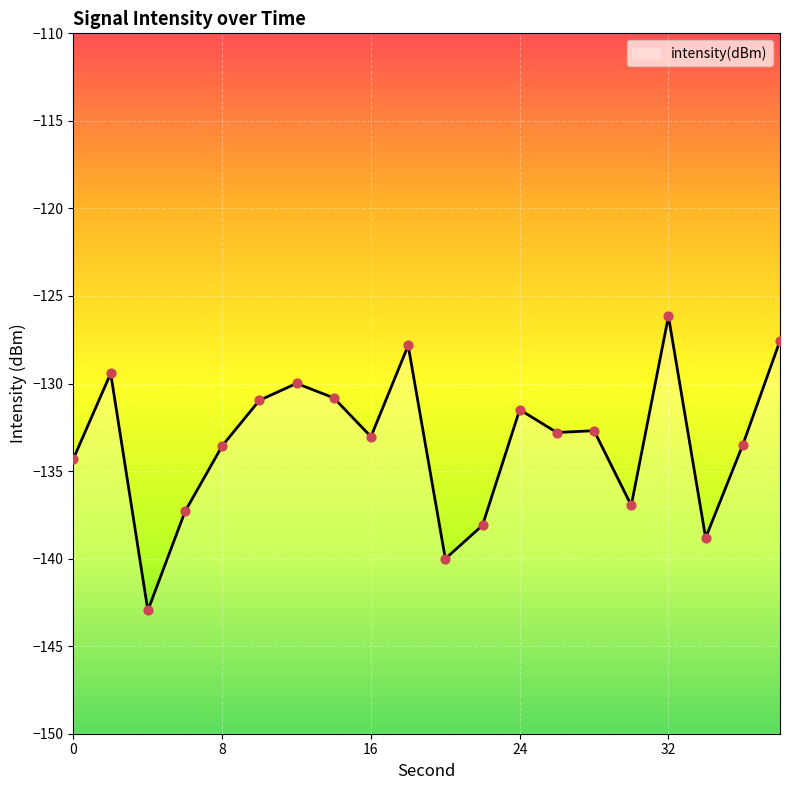

What is the change in value from 4 to 28?

+10.3